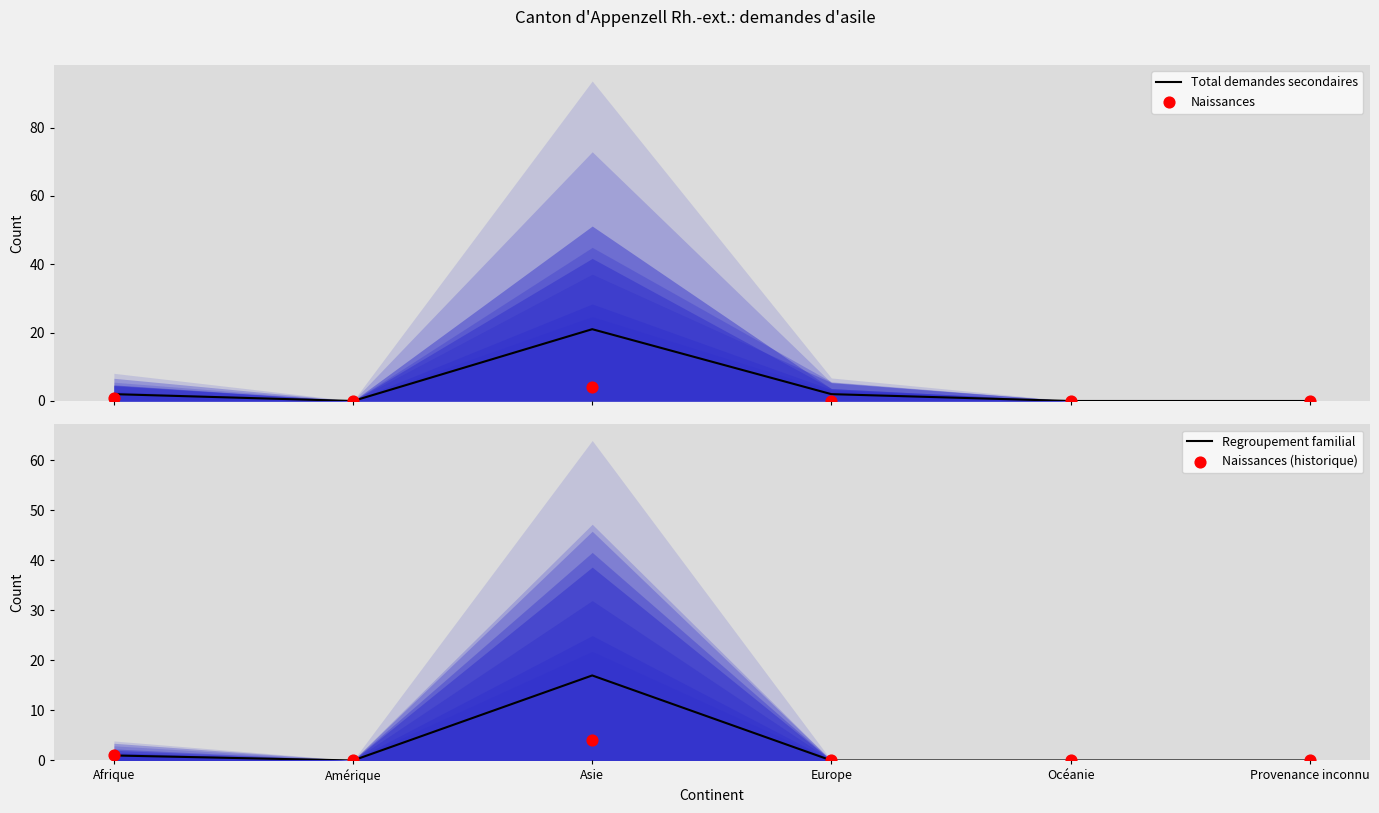

Which series reaches the minimum Y coordinate?

Total demandes secondaires